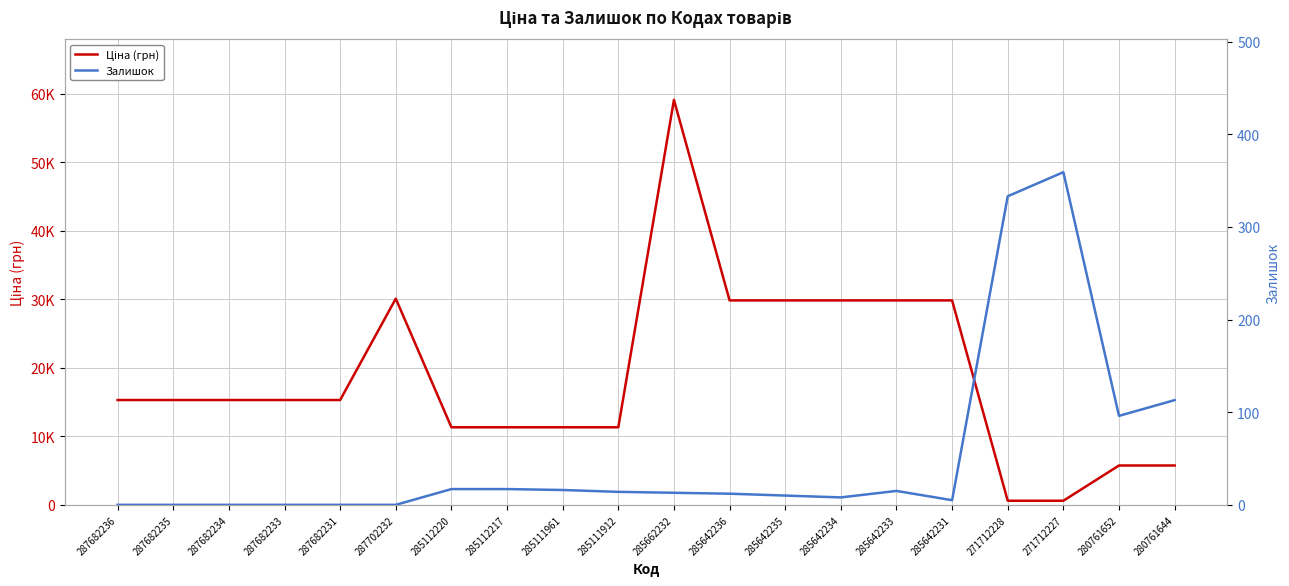

Reading left to right, list all the values displayed in this chart.

Ціна (грн): 287682236=15288.0	287682235=15288.0	287682234=15288.0	287682233=15288.0	287682231=15288.0	287702232=30077.8	285112220=11312.5	285112217=11312.5	285111961=11312.5	285111912=11312.5	285662232=59075.7	285642236=29819.2	285642235=29819.2	285642234=29819.2	285642233=29819.2	285642231=29819.2	271712228=596.5	271712227=596.5	280761652=5736.9	280761644=5736.9
Залишок: 287682236=0.0	287682235=0.0	287682234=0.0	287682233=0.0	287682231=0.0	287702232=0.0	285112220=17.0	285112217=17.0	285111961=16.0	285111912=14.0	285662232=13.0	285642236=12.0	285642235=10.0	285642234=8.0	285642233=15.0	285642231=5.0	271712228=333.0	271712227=359.0	280761652=96.0	280761644=113.0